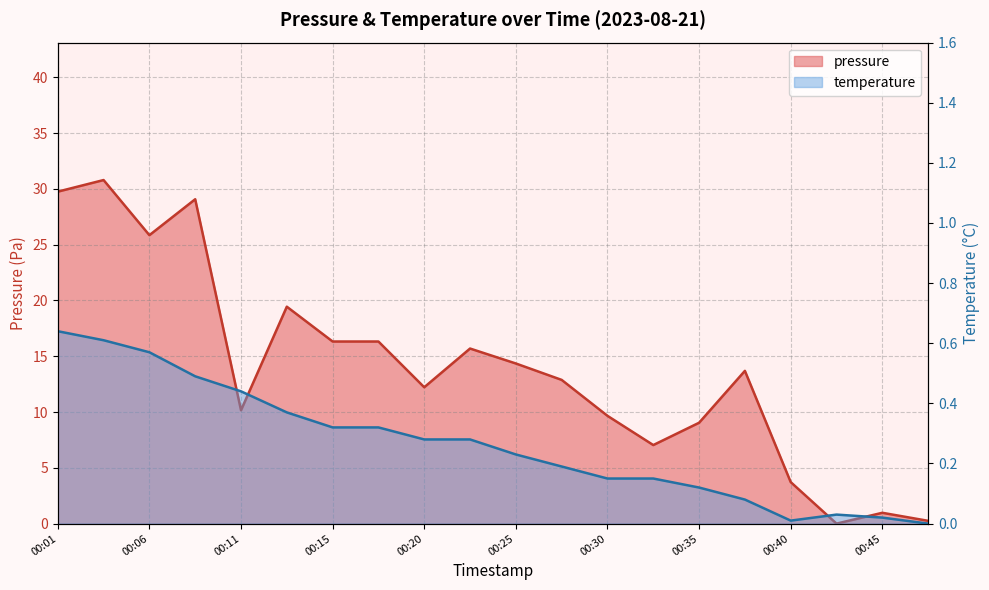

Where do pressure and temperature first cross each other?

00:40 and 00:42